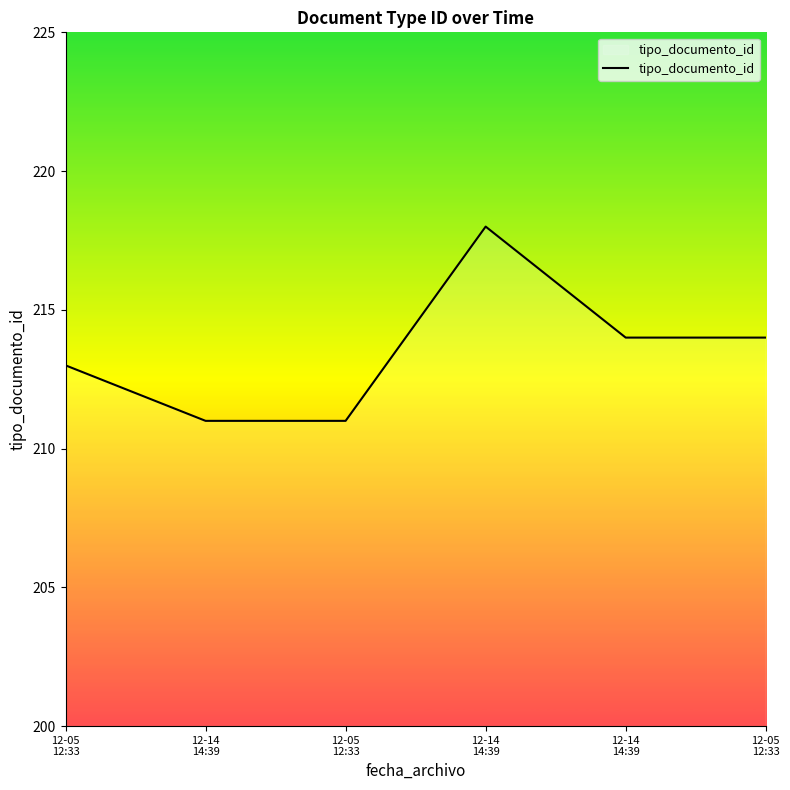

At which label does the data first exceed 214?

12-14
14:39